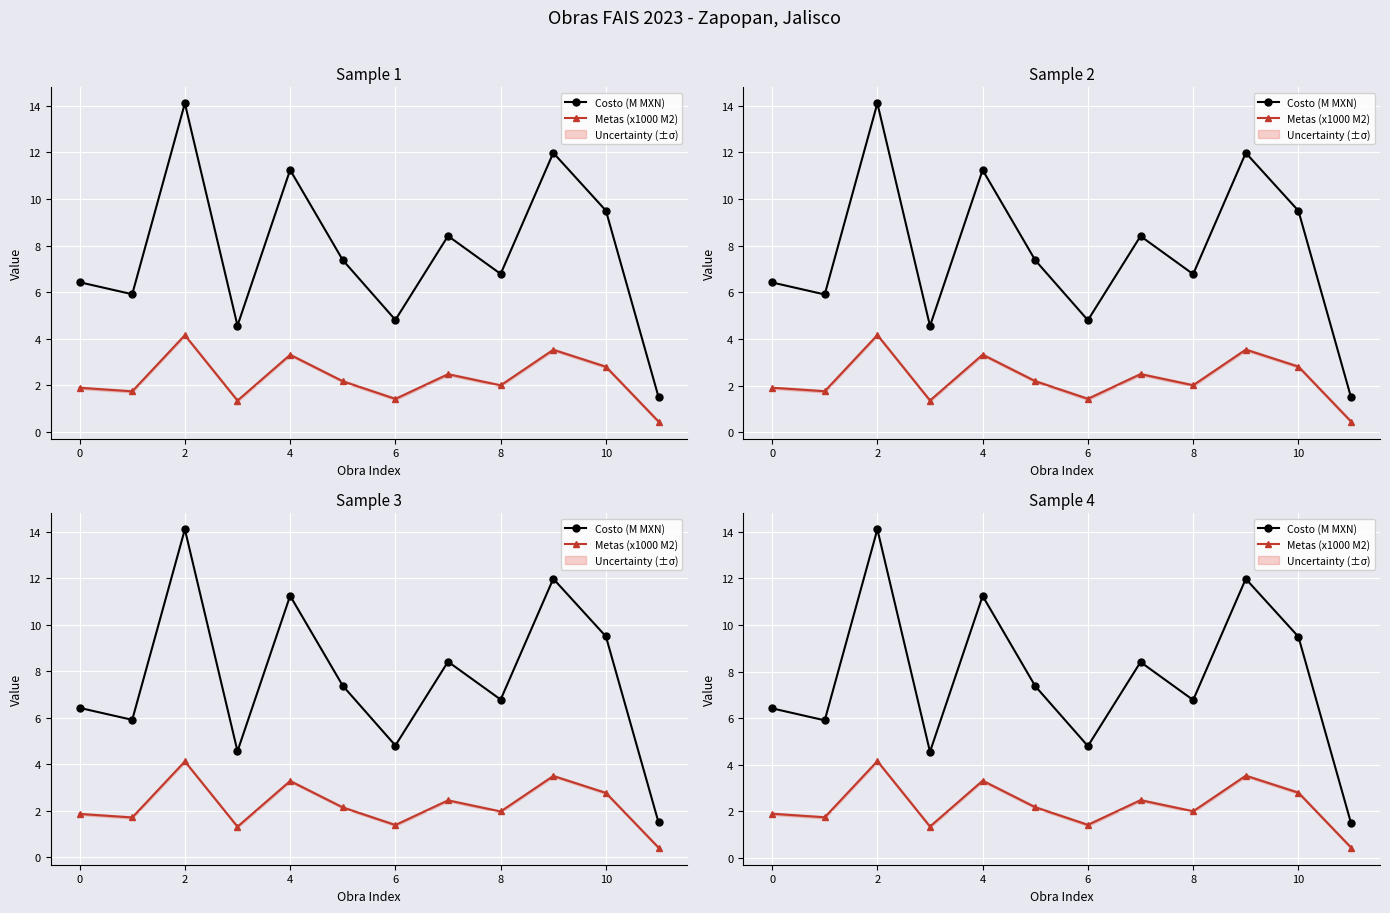

How many data points in Metas (x1000 M2) are less than 2?

5